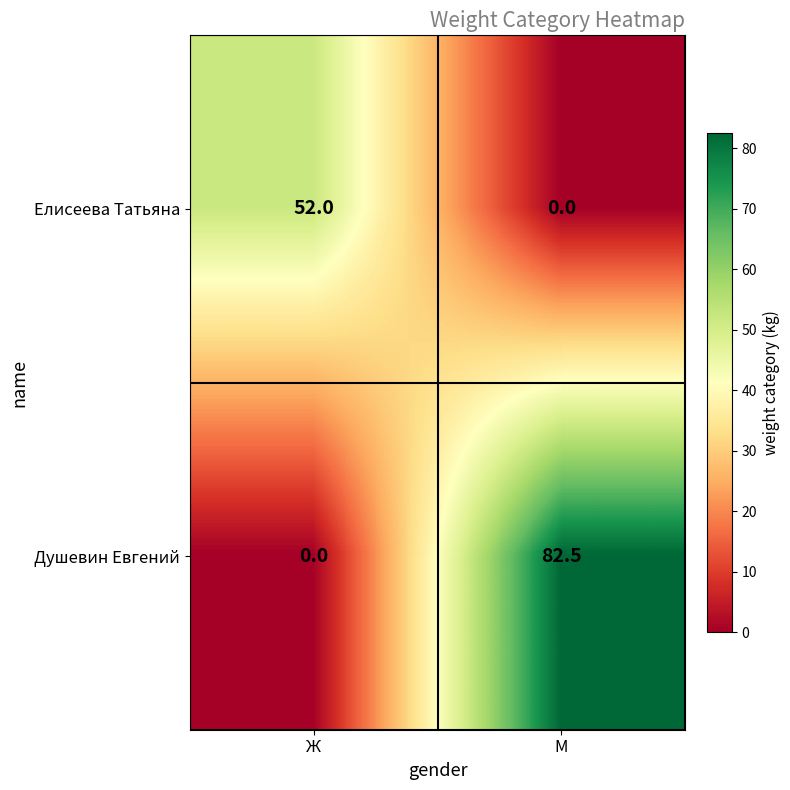

What value does the Елисеева Татьяна series have at Ж?

52.0